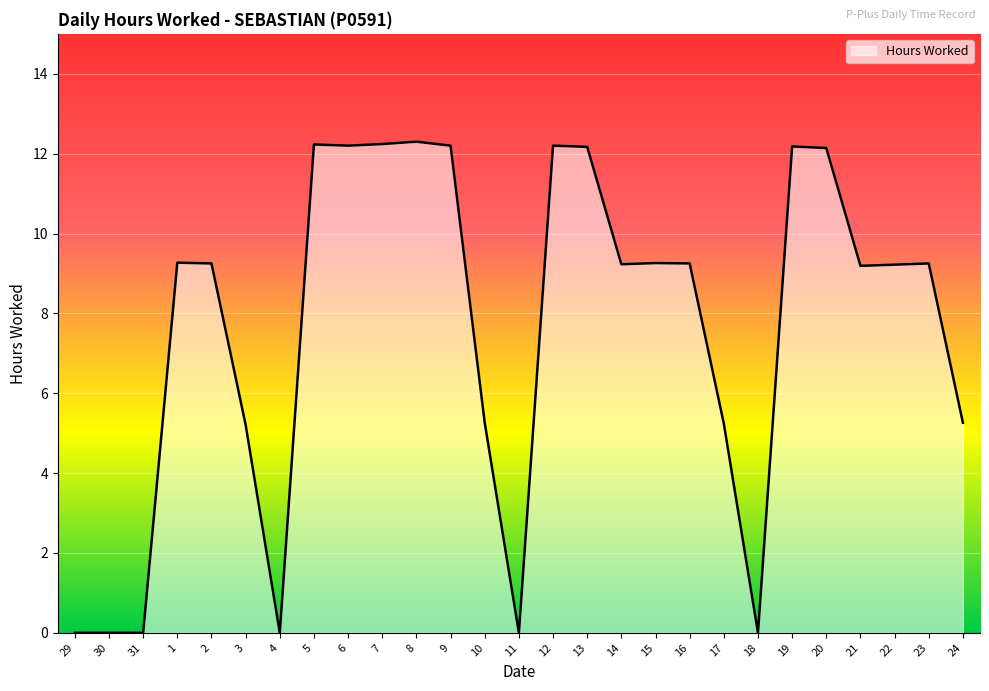

True or false: the data shows 12.2 at 13.

True